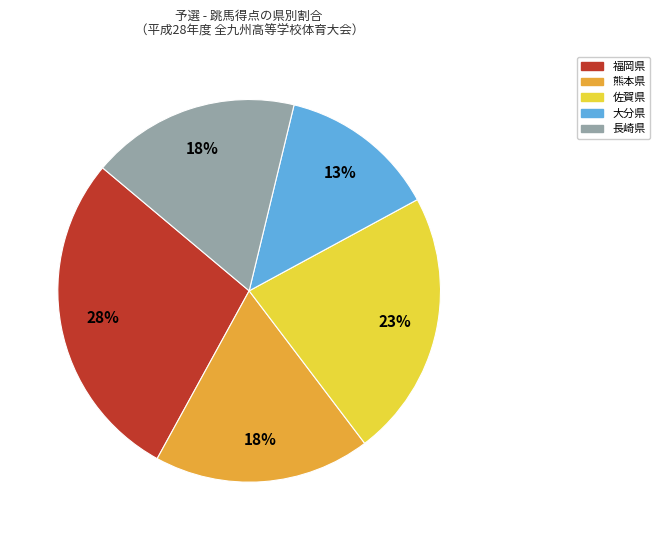

To the nearest percent, what is the average slice percentage?

20%